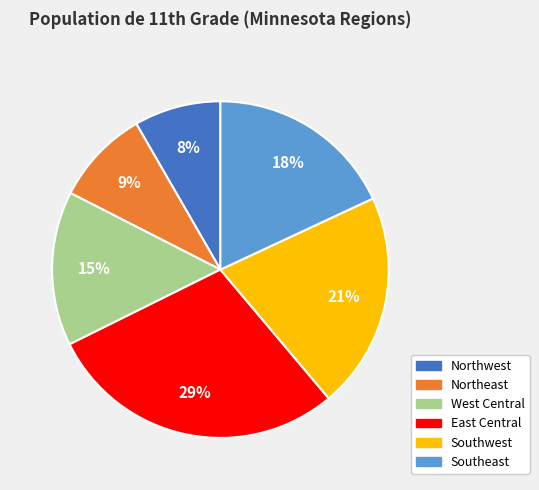

Is there any slice that represents more than half of the pie?

No